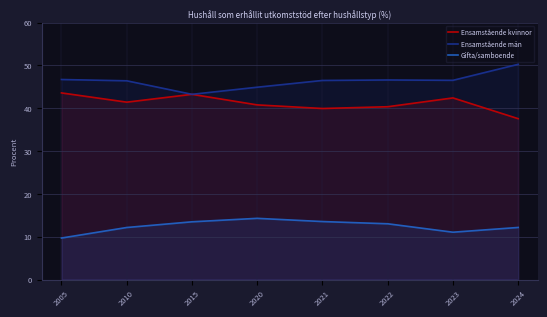

What is the difference between the second highest and second lowest values in the Ensamstående kvinnor series?

3.3